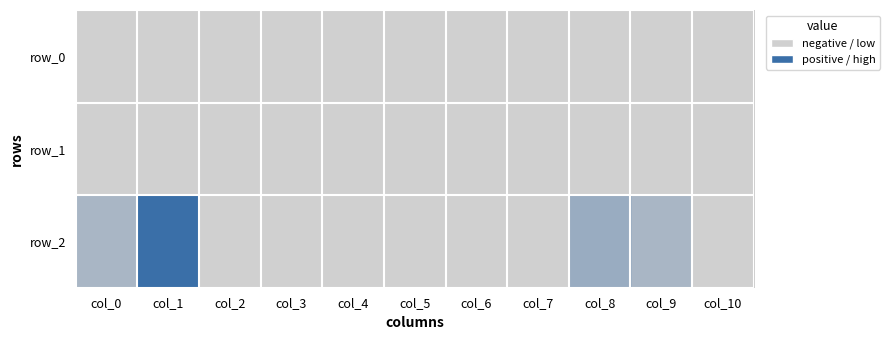

What is the average value of the row_1 series?

1